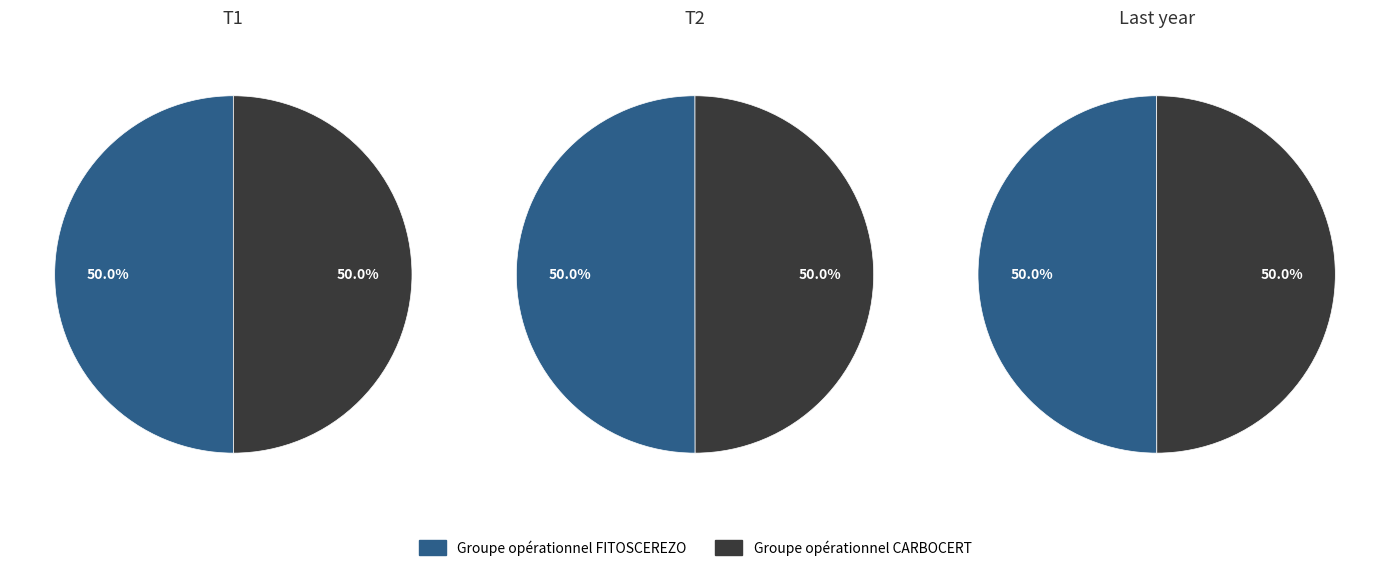

To the nearest percent, what portion does Groupe opérationnel CARBOCERT represent?

50%